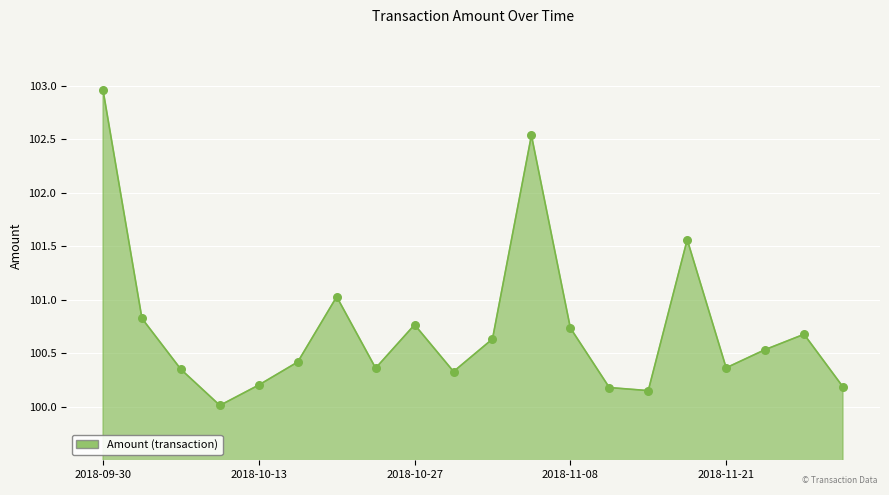

What is the smallest value displayed?

100.0